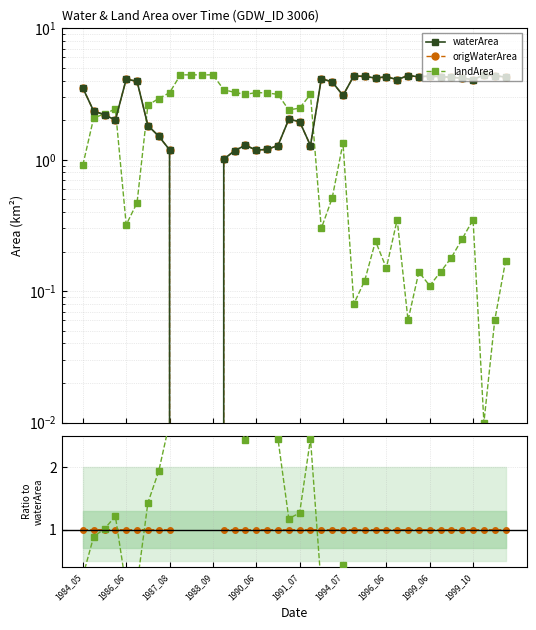

List the labels in order of waterArea value, largest first.

37, 30, 38, 25, 32, 26, 31, 33, 28, 39, 34, 27, 35, 22, 1990_06, 29, 36, 1991_07, 23, 1984_05, 24, 1986_06, 1987_08, 19, 1988_09, 20, 1994_07, 1996_06, 15, 18, 21, 17, 1999_06, 16, 14, 13, 1999_10, 10, 11, 12